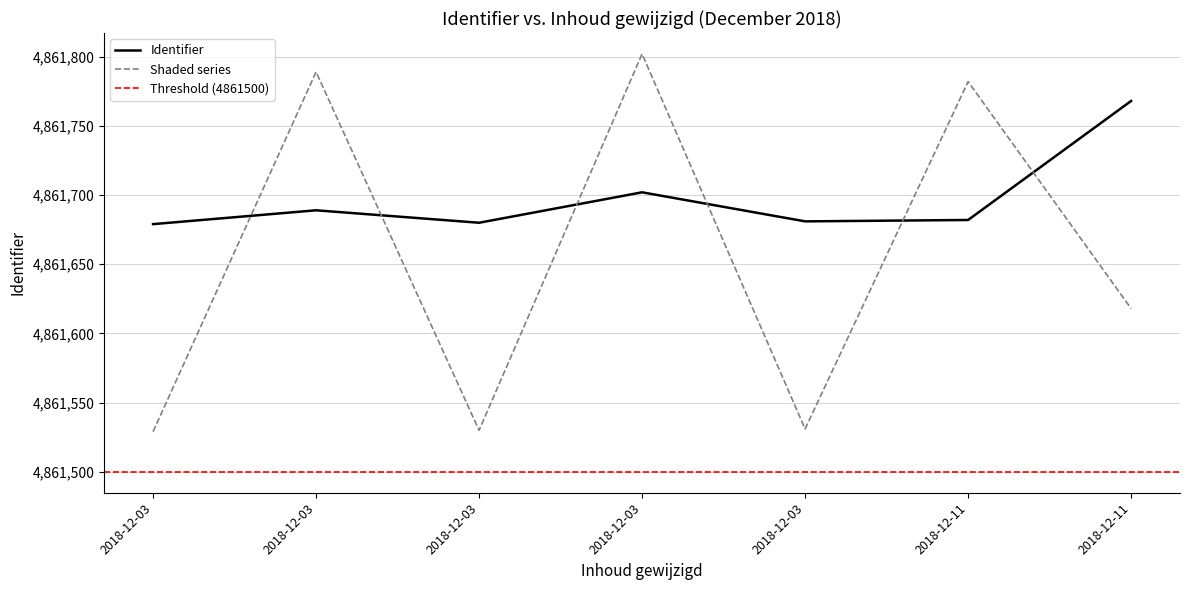

Reading left to right, what are all the values shown in this chart?

4861679	4861689	4861680	4861702	4861681	4861682	4861768